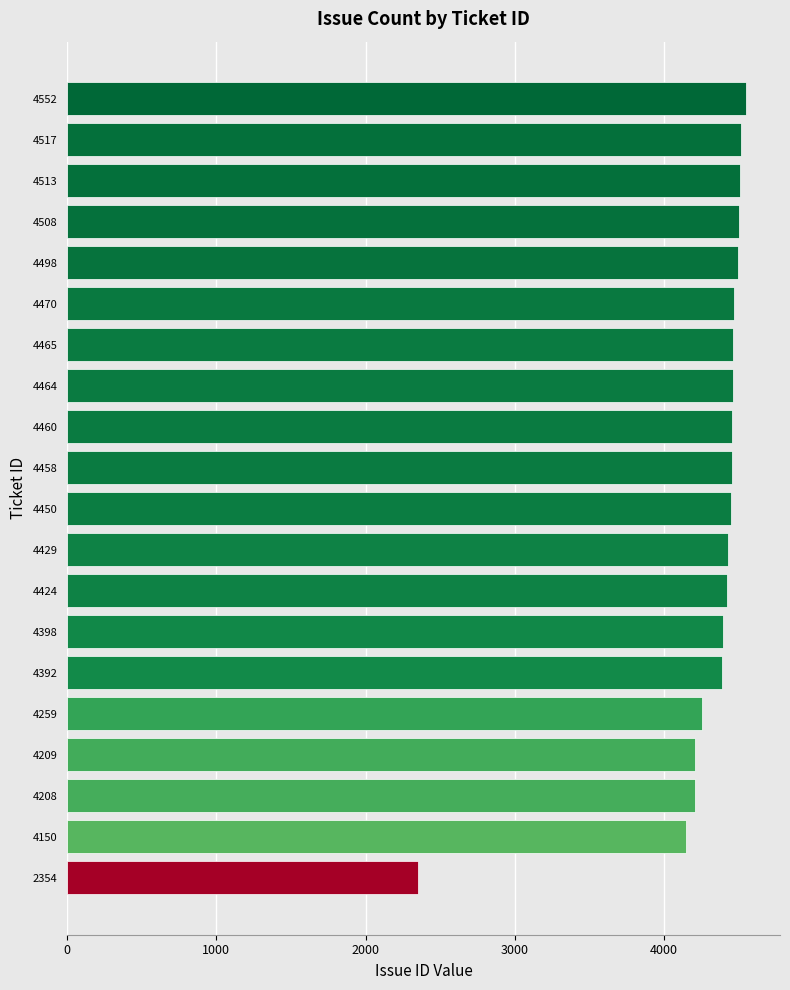

What is the sum of all values?

86178